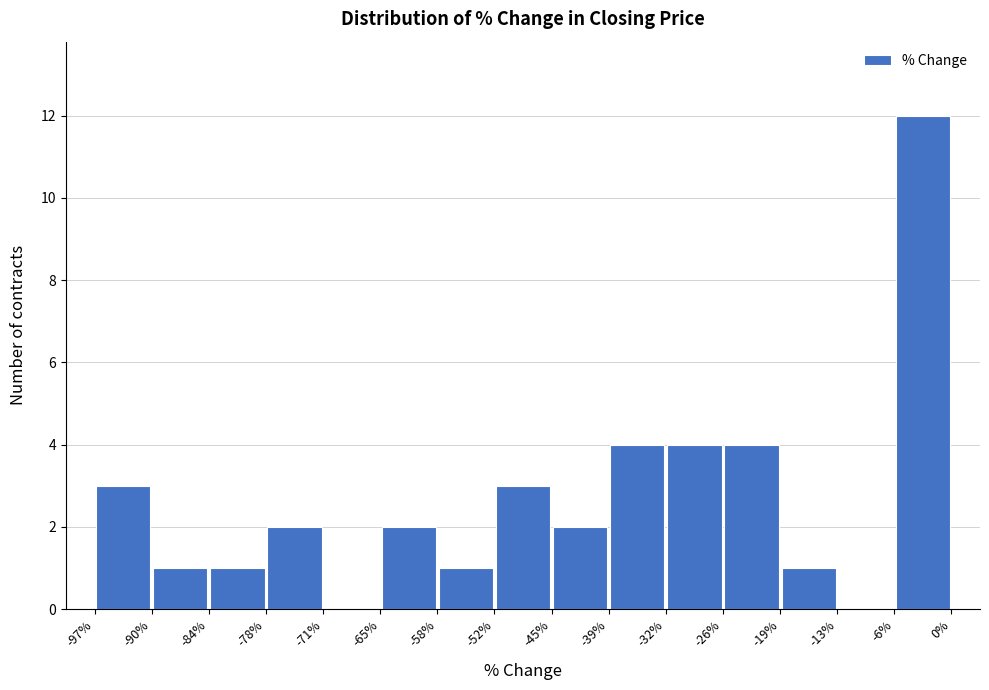

How tall is the bar that spans -65% to -58% on the x-axis? The values are not printed on the chart, so give them approximately, as read against the axis.

2